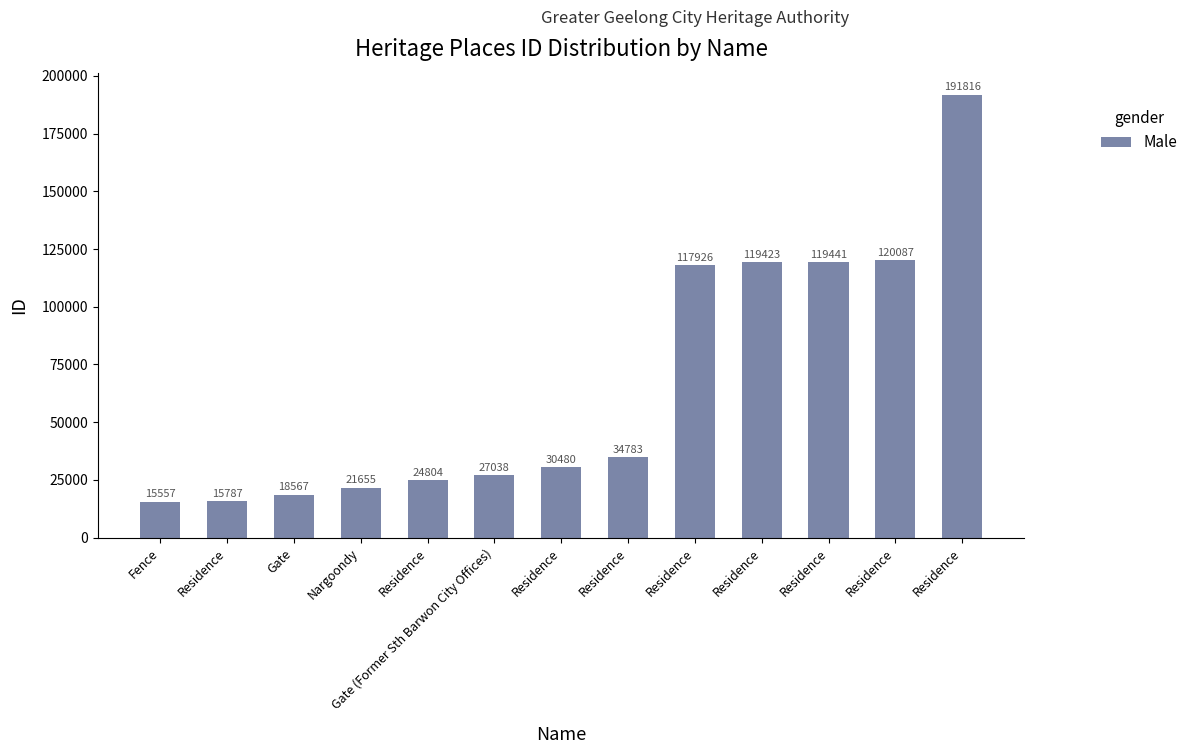

Count the number of data series in this chart.

1